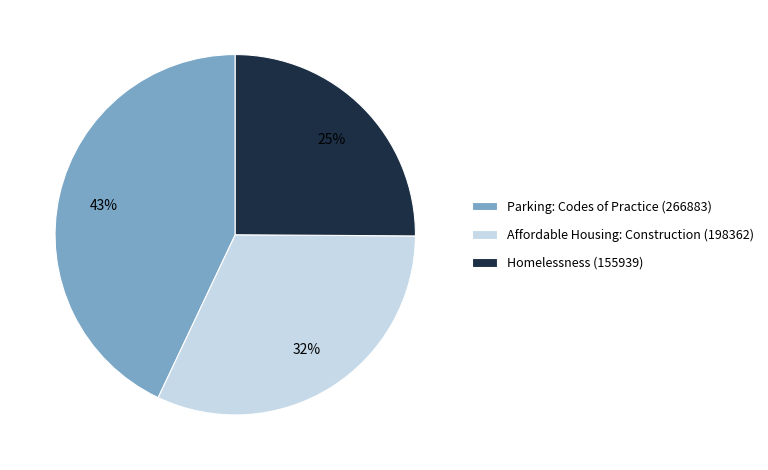

To the nearest percent, what portion does Homelessness (155939) represent?

25%